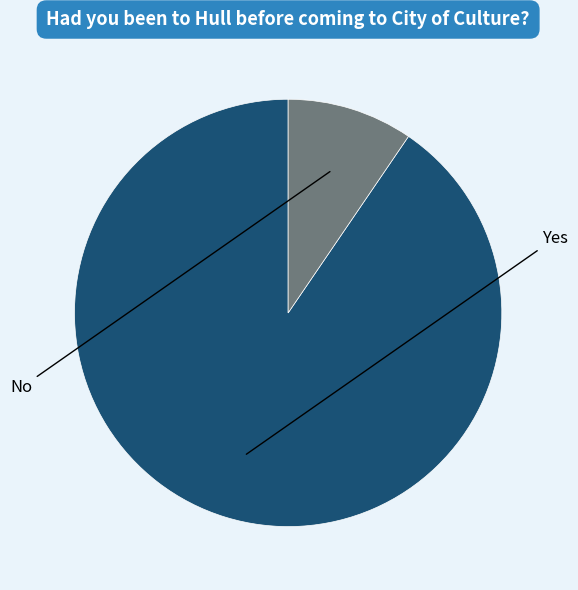

Is there a majority slice in this chart?

Yes